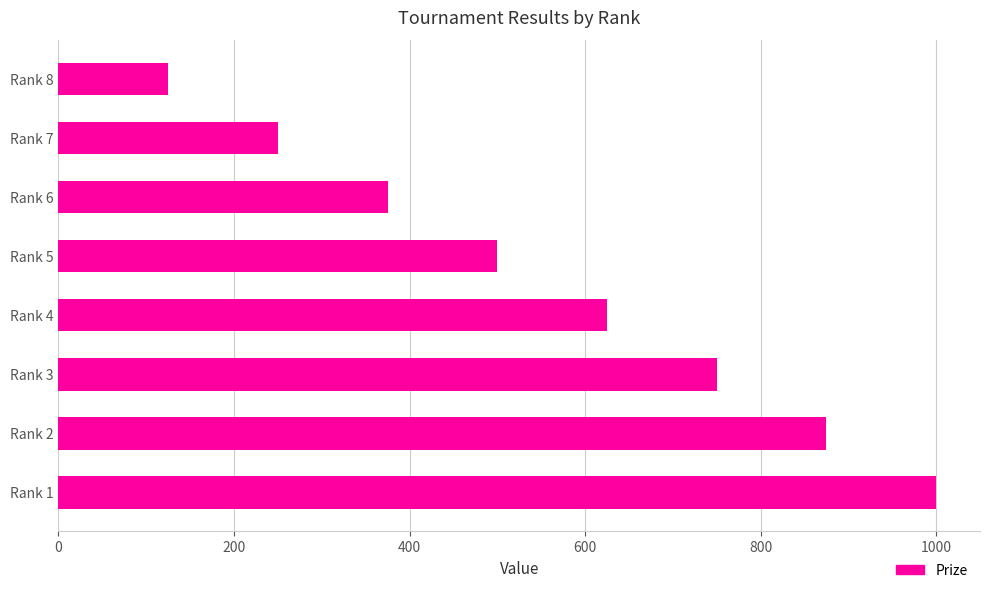

How many categories are shown in the chart?

8